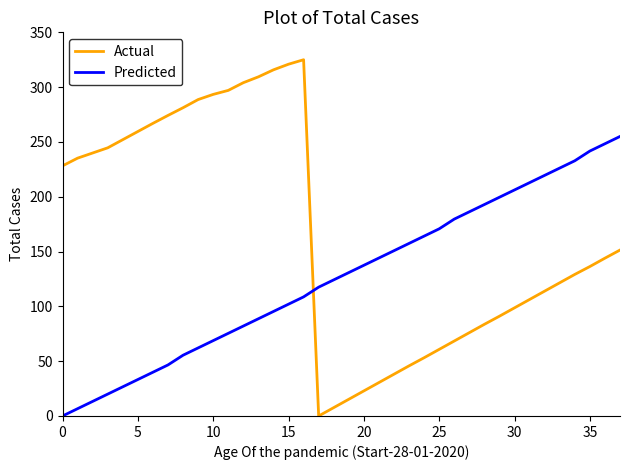

Which series has the largest total across all categories?

Actual